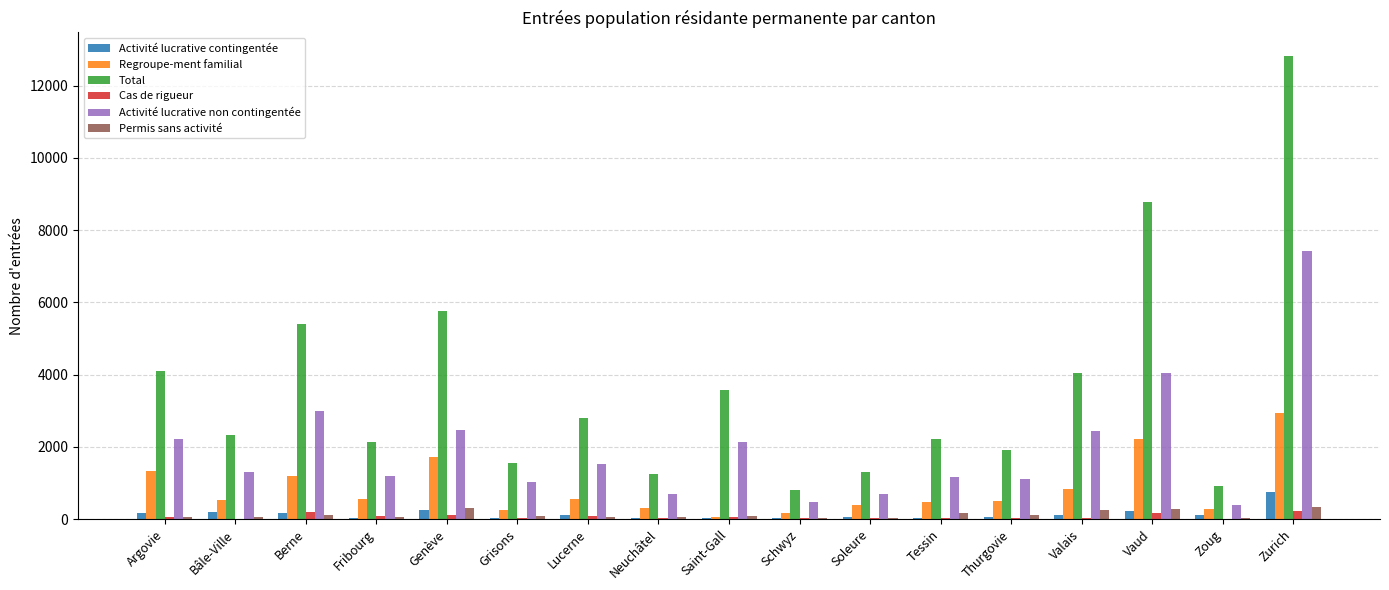

Count the number of categories in the chart.

17